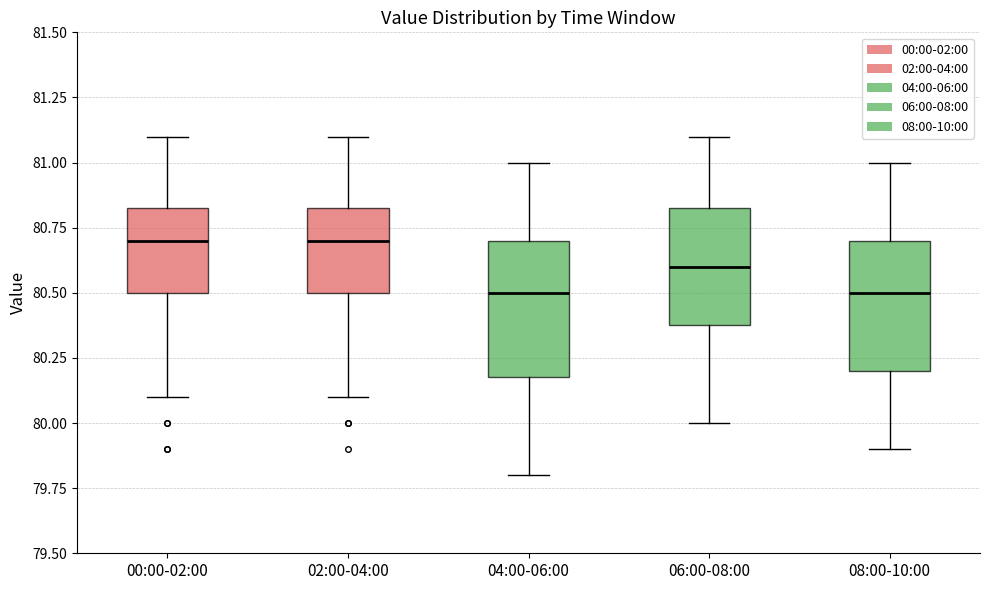

Reading left to right, transcribe this box plot: for each box, give where its median line is, the range the box spans, and where its two whiskers end, as read against the y-axis. The values are not printed on the chart, so give them approximately, as read against the axis.

00:00-02:00: median 80.70, box 80.50 to 80.85, whiskers 80.10 to 81.10
02:00-04:00: median 80.70, box 80.50 to 80.85, whiskers 80.10 to 81.10
04:00-06:00: median 80.50, box 80.20 to 80.70, whiskers 79.80 to 81.00
06:00-08:00: median 80.60, box 80.40 to 80.85, whiskers 80.00 to 81.10
08:00-10:00: median 80.50, box 80.20 to 80.70, whiskers 79.90 to 81.00